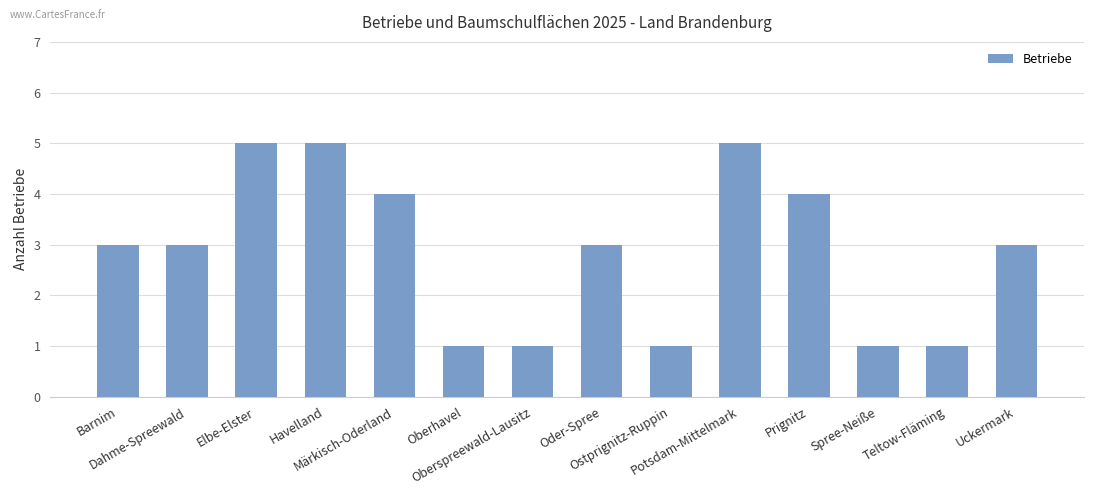

Is it true that the value at Märkisch-Oderland is 4?

True